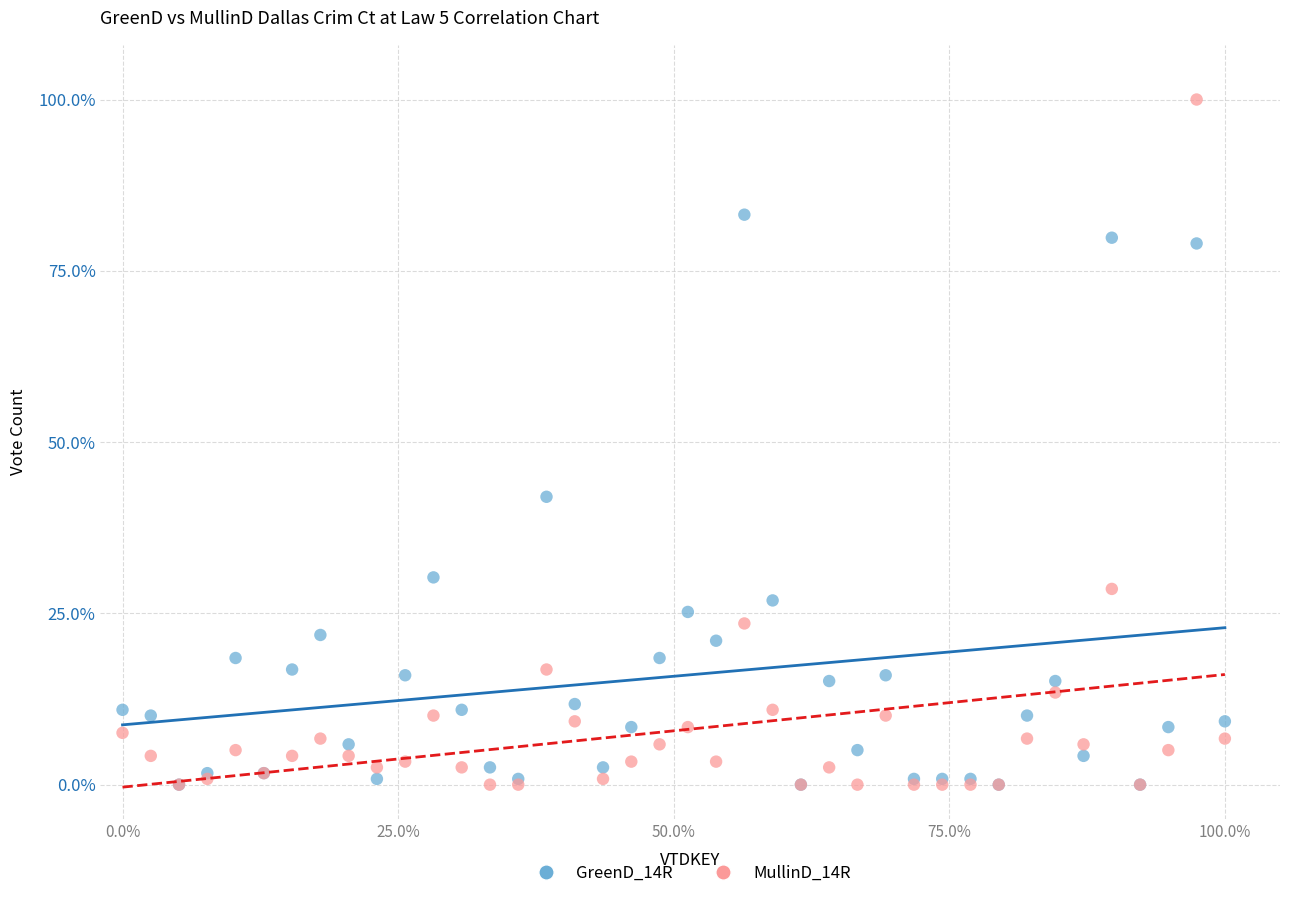

Which series has the largest Y range (max minus min)?

MullinD_14R